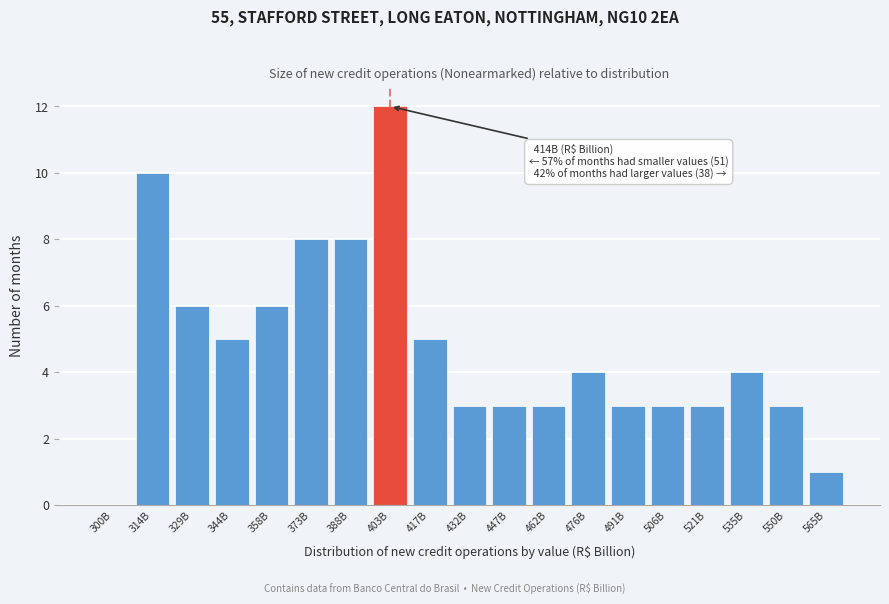

Reading right to left, what are all the values shown in this chart?

565B=1	550B=3	535B=4	521B=3	506B=3	491B=3	476B=4	462B=3	447B=3	432B=3	417B=5	403B=12	388B=8	373B=8	358B=6	344B=5	329B=6	314B=10	300B=0